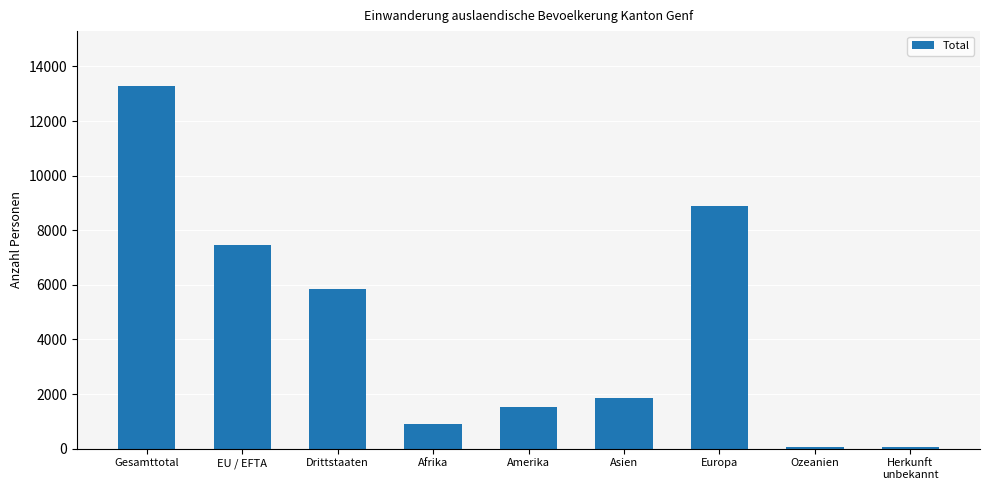

Which category has the highest value across all series?

Gesamttotal